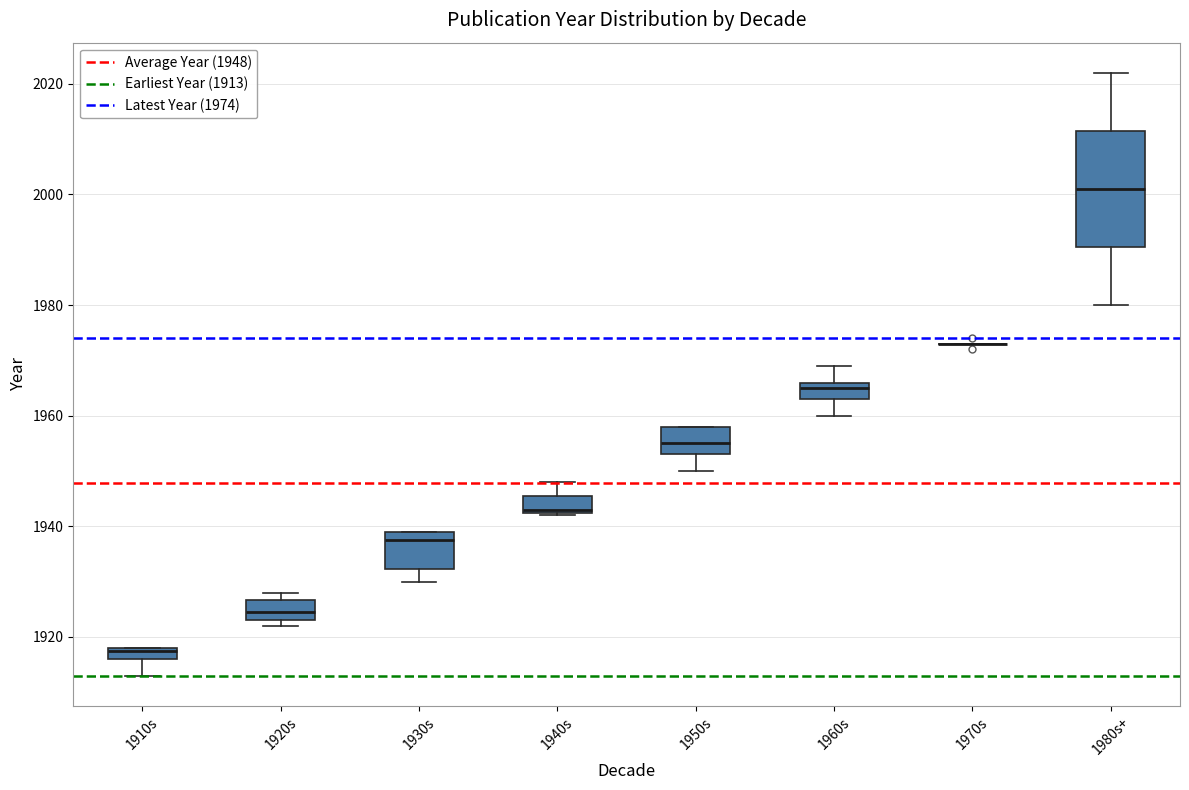

Comparing the boxes themselves (not the whiskers), which one is the tallest?

1980s+